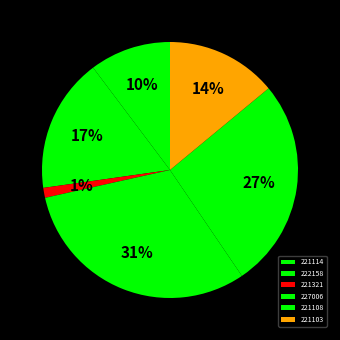

How many segments does this pie chart have?

6